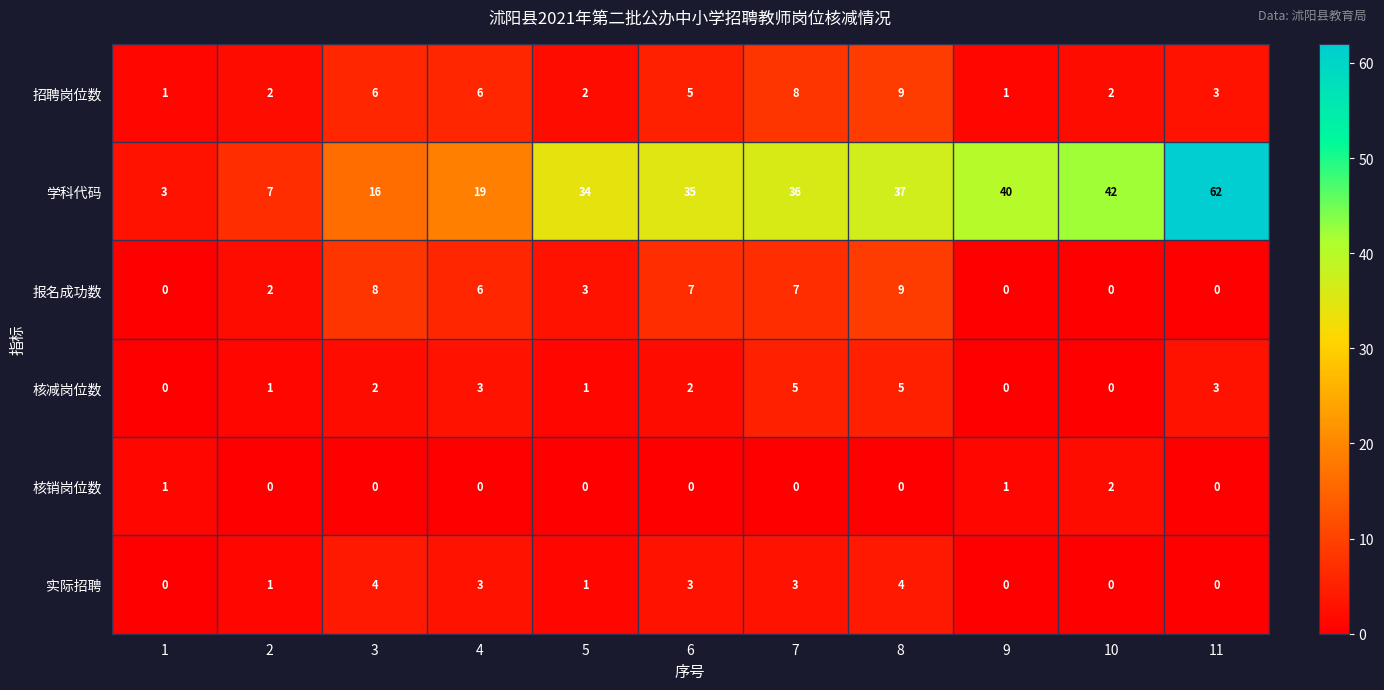

What is the greatest value displayed?

62